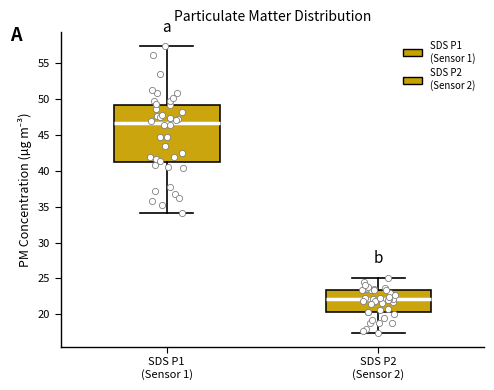

Reading left to right, transcribe this box plot: for each box, give where its median line is, the range the box spans, and where its two whiskers end, as read against the y-axis. The values are not printed on the chart, so give them approximately, as read against the axis.

SDS P1 (Sensor 1): median 46.5, box 41.0 to 49.0, whiskers 34.0 to 57.5
SDS P2 (Sensor 2): median 22.0, box 20.5 to 23.5, whiskers 17.5 to 25.0